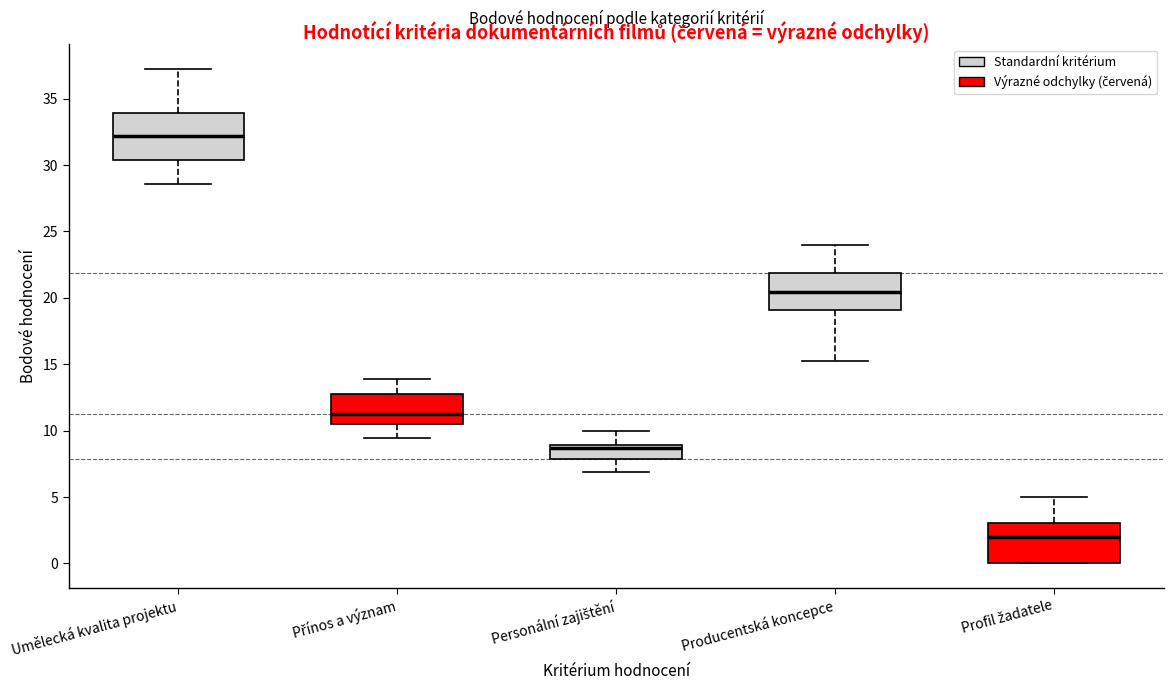

Reading left to right, read every box against the y-axis: the position of its median line, the range the box covers, and the ends of its whiskers. The values are not printed on the chart, so give them approximately, as read against the axis.

Umělecká kvalita projektu: median 32.0, box 30.5 to 34.0, whiskers 28.5 to 37.0
Přínos a význam: median 11.0, box 10.5 to 12.5, whiskers 9.5 to 14.0
Personální zajištění: median 8.5, box 8.0 to 9.0, whiskers 7.0 to 10.0
Producentská koncepce: median 20.5, box 19.0 to 22.0, whiskers 15.0 to 24.0
Profil žadatele: median 2.0, box 0.0 to 3.0, whiskers 0.0 to 5.0